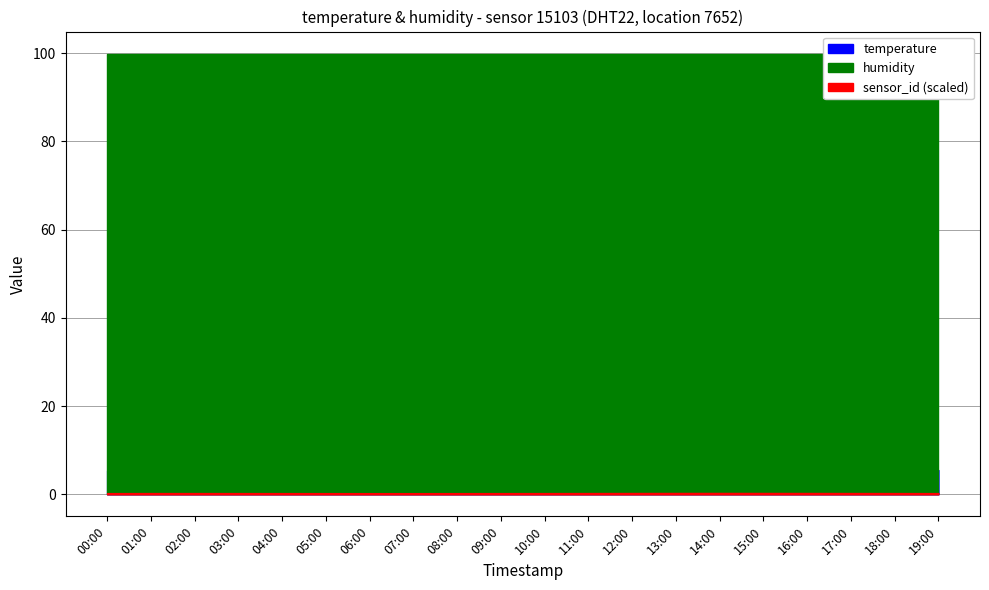

Between 04:00 and 19:00, which series saw the biggest shift?

temperature